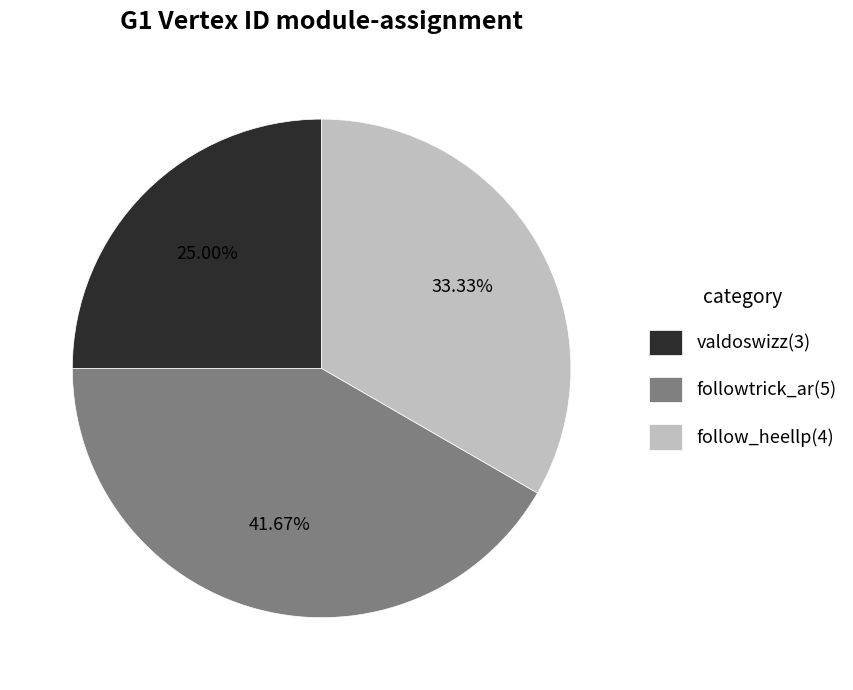

Rank the categories by value from lowest to highest.

valdoswizz, follow_heellp, followtrick_ar